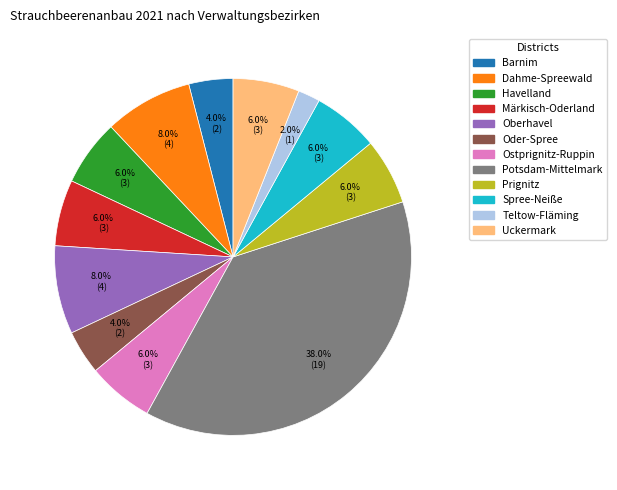

Between Dahme-Spreewald and Oder-Spree, which is larger?

Dahme-Spreewald